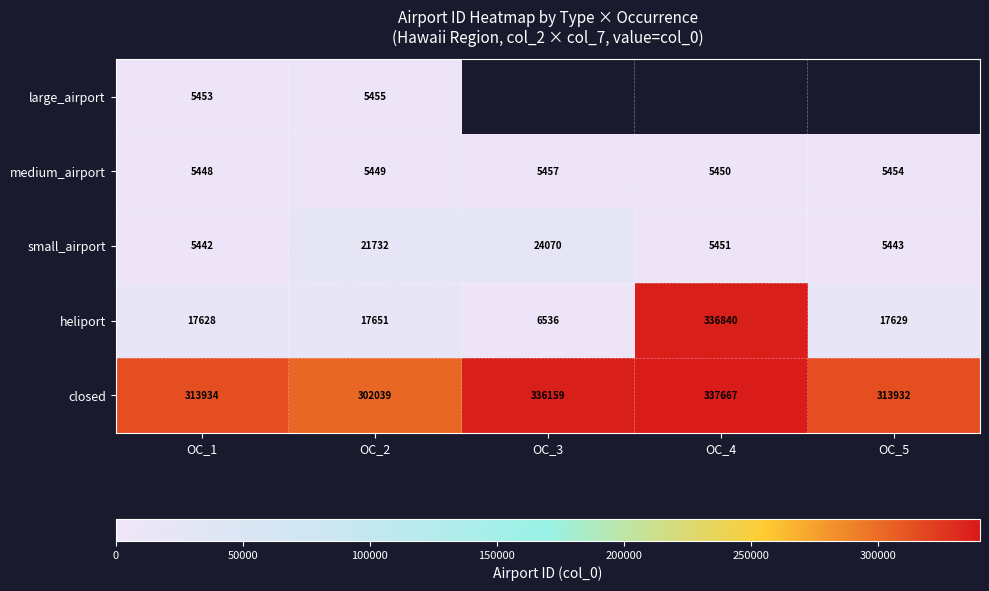

What is the spread (max minus min) of values at OC_1?

308492